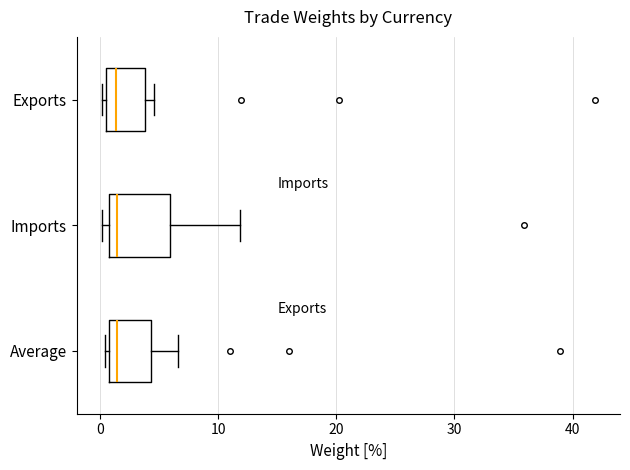

Comparing the boxes themselves (not the whiskers), which one is the widest?

Imports